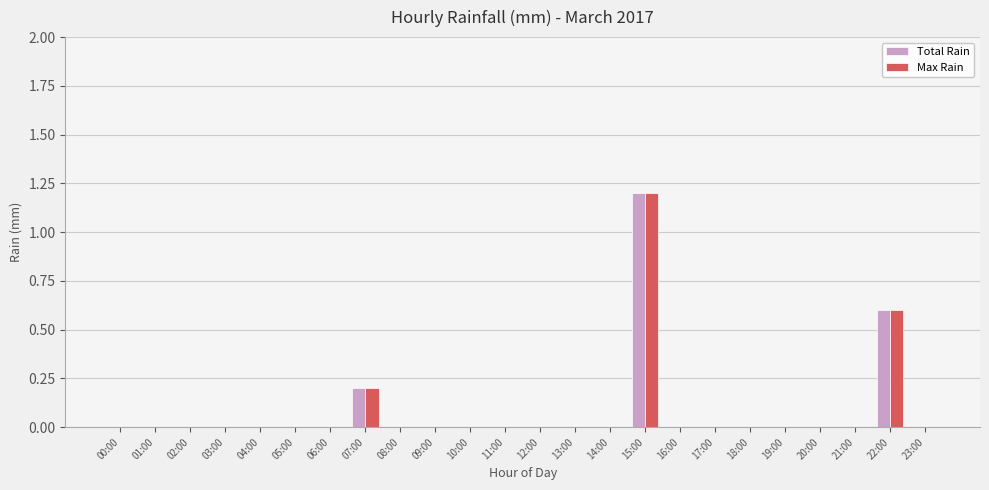

What is the sum of all Max Rain values?

2.0